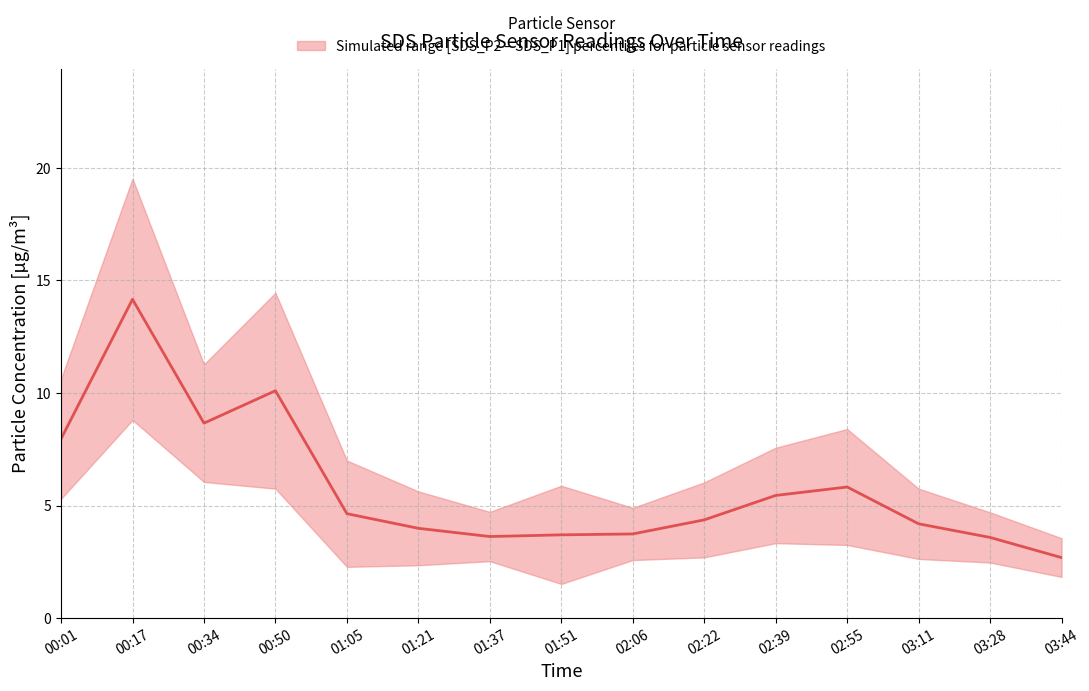

What is the label of the 7th point from the left?

01:37